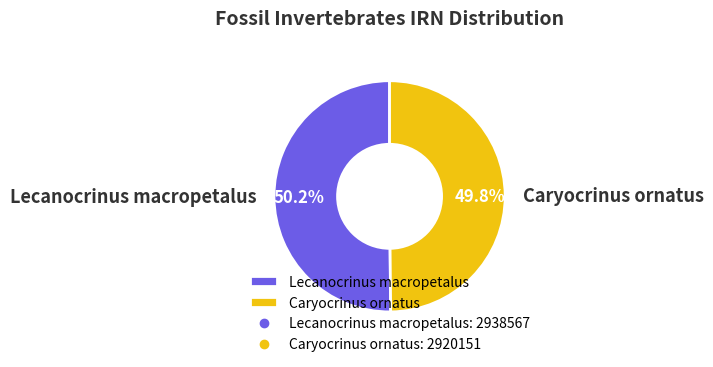

What is the ratio of the value at Caryocrinus ornatus to the value at Lecanocrinus macropetalus?

1.0